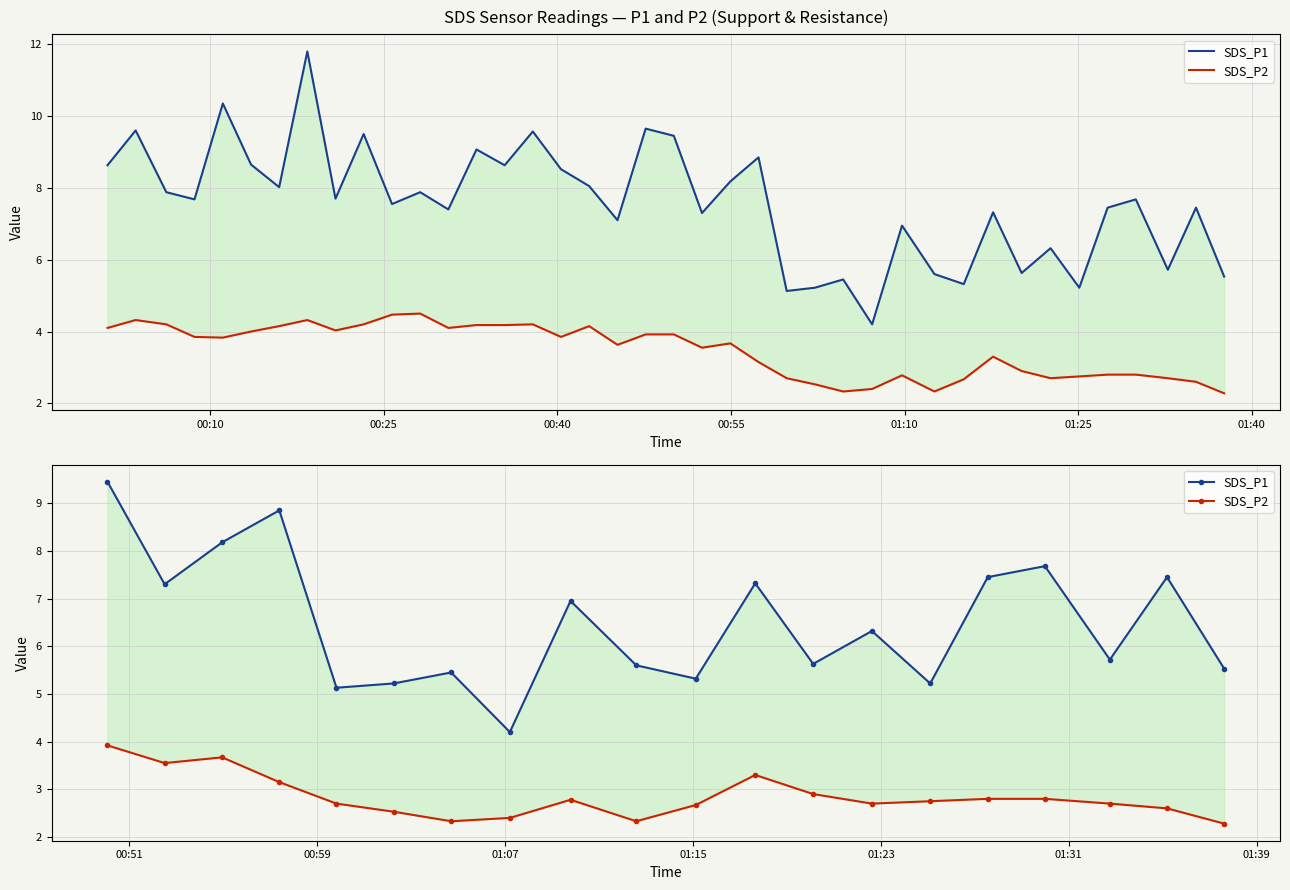

What is the smallest value displayed?

2.3